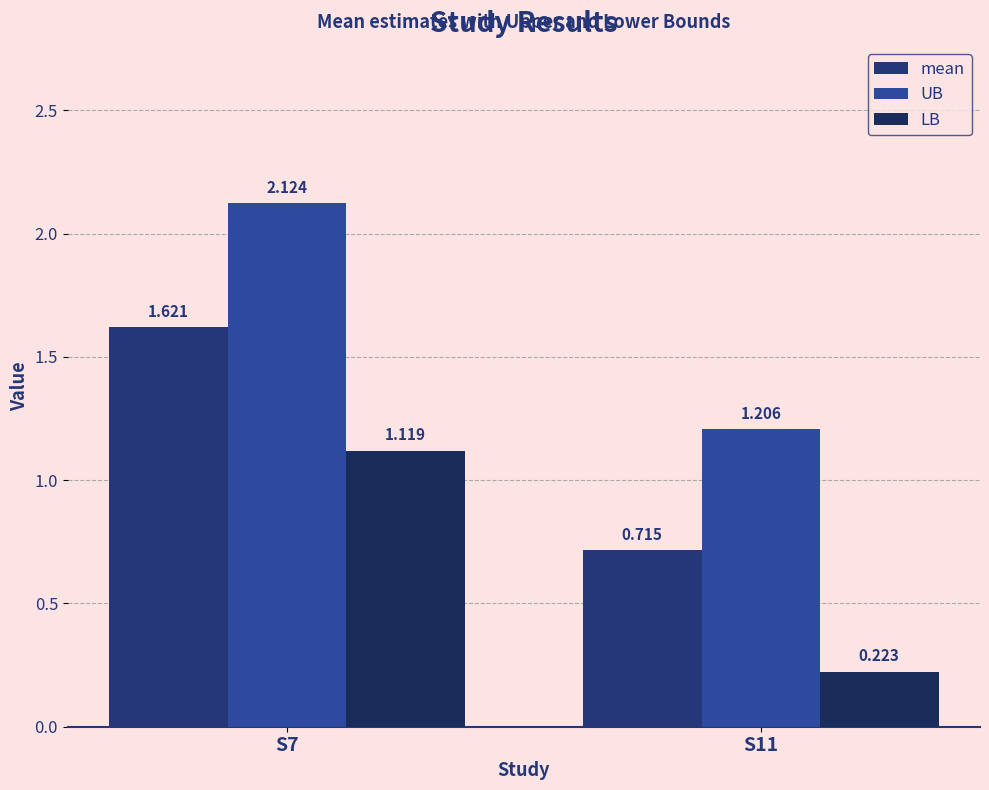

What is the value of the UB bar at the 1st from the left?

2.1